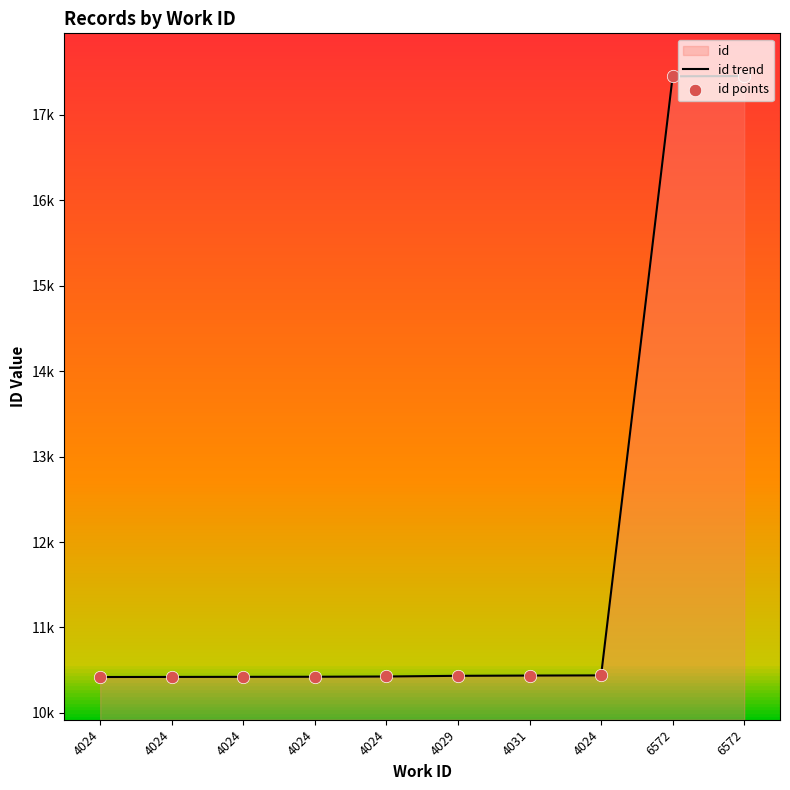

Is the value of id trend at 4024 greater than the value of id points at 6572?

No